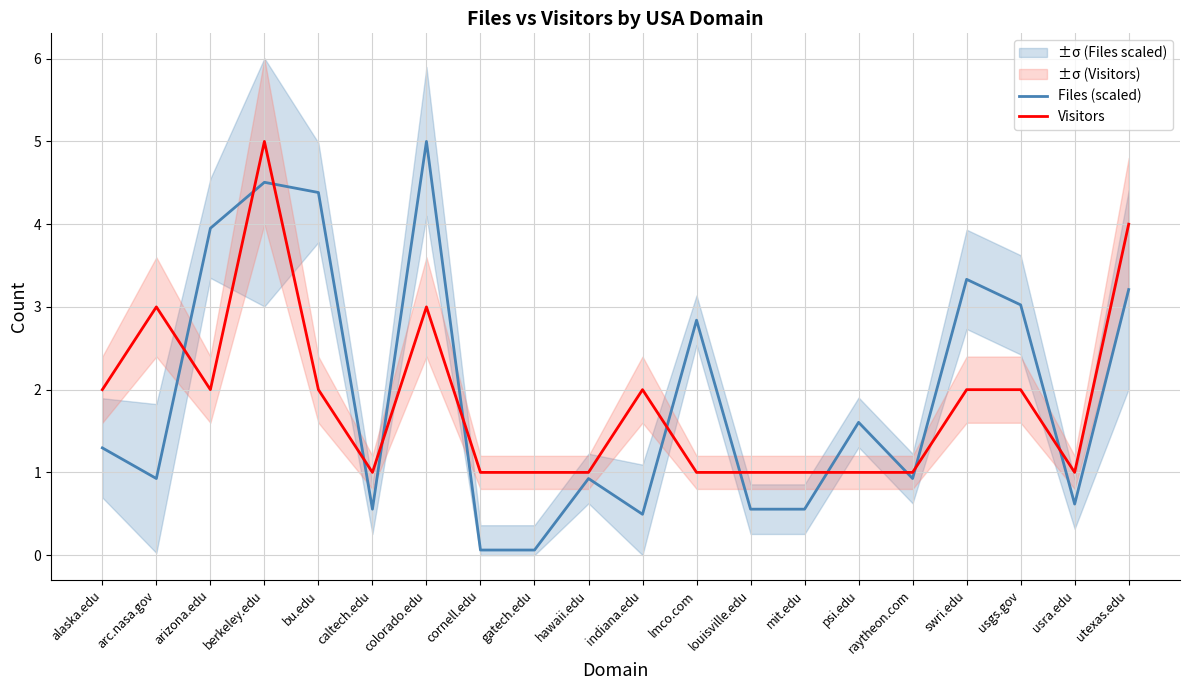

Reading right to left, extract all data points from this chart.

Files (scaled): 3.2	0.6	3.0	3.3	0.9	1.6	0.6	0.6	2.8	0.5	0.9	0.1	0.1	5.0	0.6	4.4	4.5	4.0	0.9	1.3
Visitors: 4.0	1.0	2.0	2.0	1.0	1.0	1.0	1.0	1.0	2.0	1.0	1.0	1.0	3.0	1.0	2.0	5.0	2.0	3.0	2.0